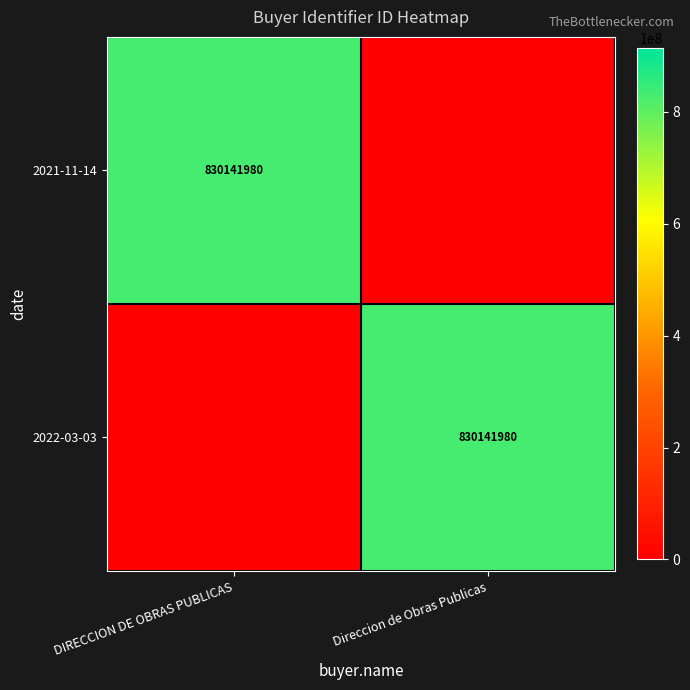

True or false: 2022-03-03 has a value of 830141980 at Direccion de Obras Publicas.

True